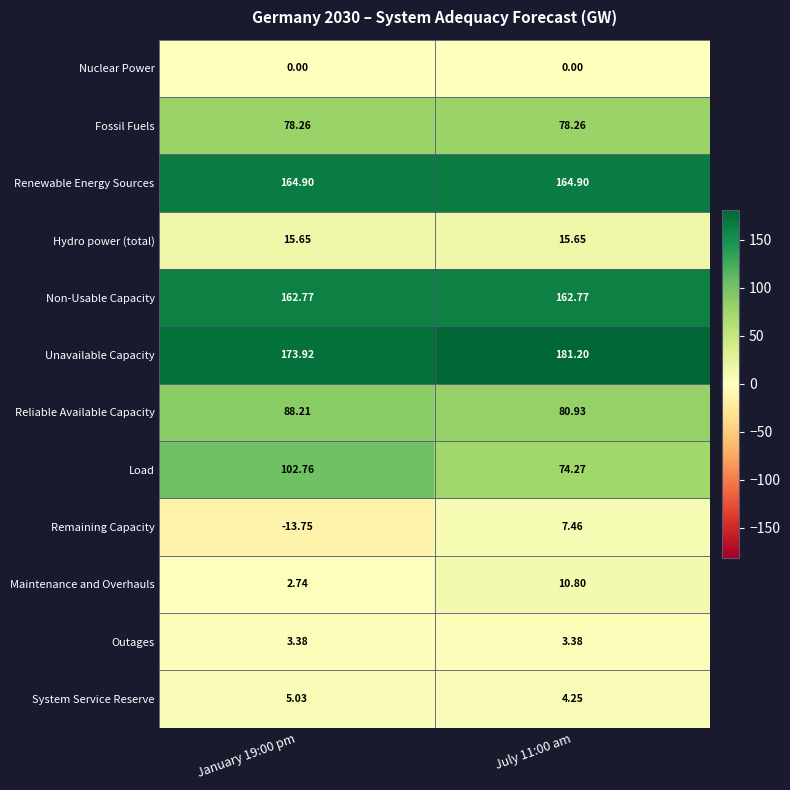

Which series has the largest total across all categories?

Unavailable Capacity